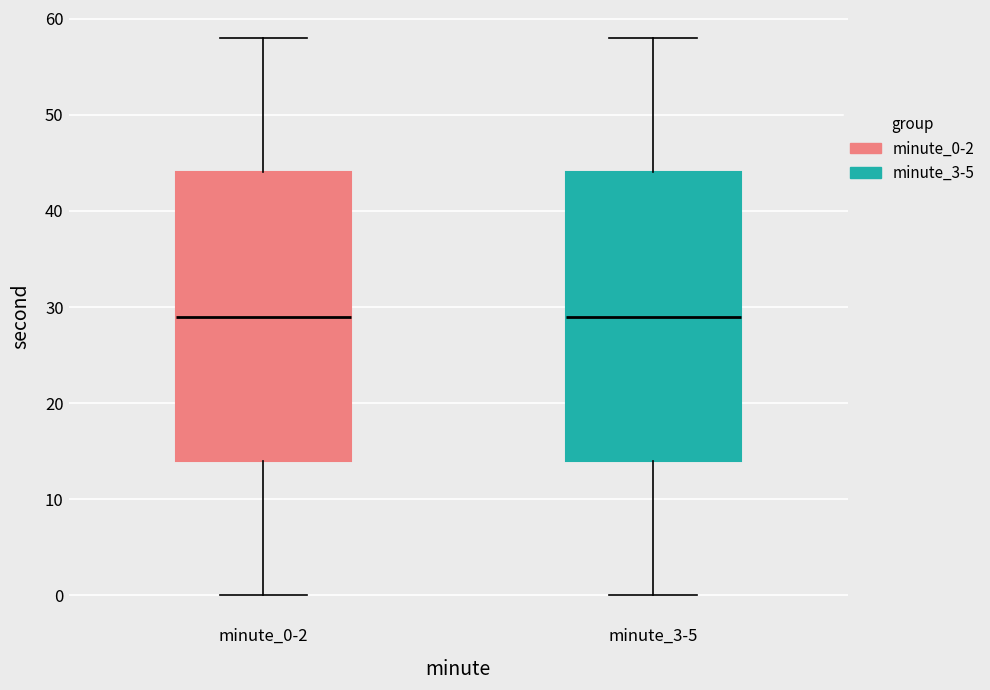

Where is the upper edge of the box for minute_3-5 on the y-axis? The values are not printed on the chart, so give them approximately, as read against the axis.

44